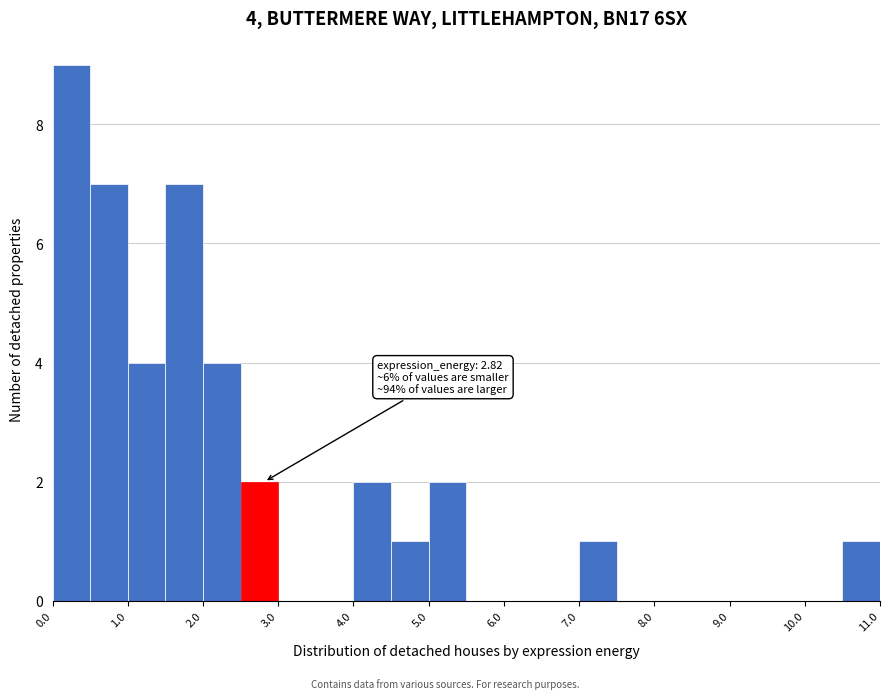

Over which range of the x-axis is the bar tallest?

0.0 to 0.5